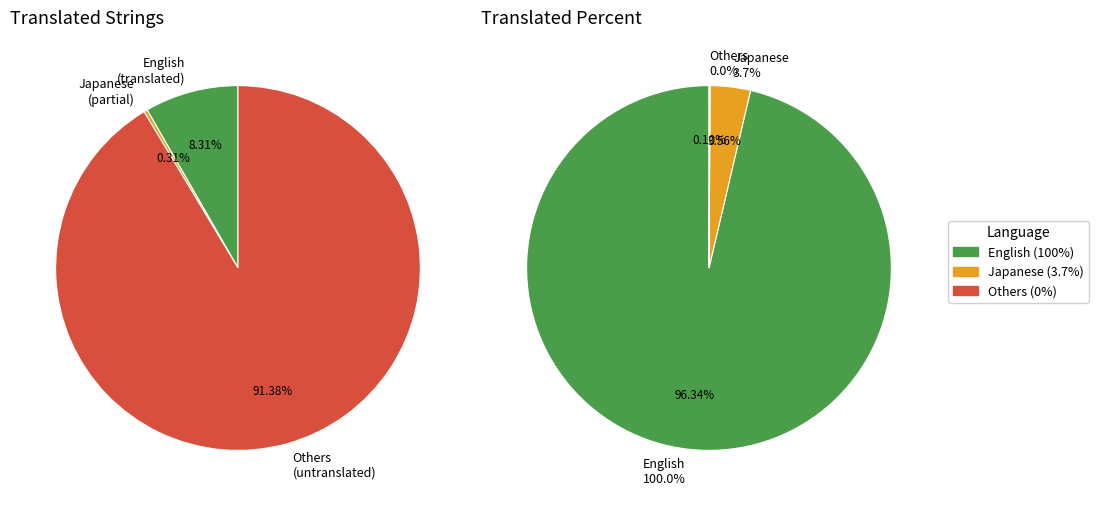

True or false: Norwegian Nynorsk accounts for 0% of the total.

True